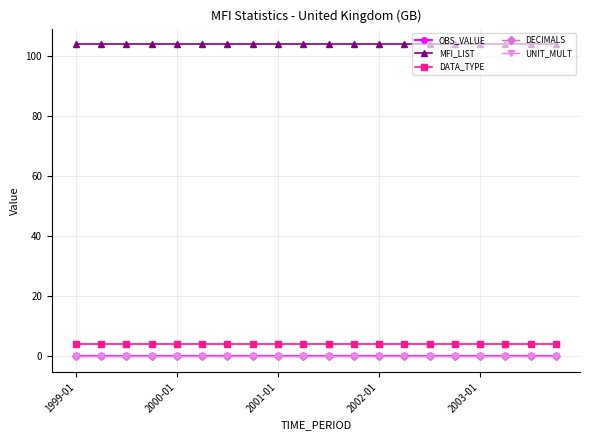

Does the chart have visible grid lines?

Yes